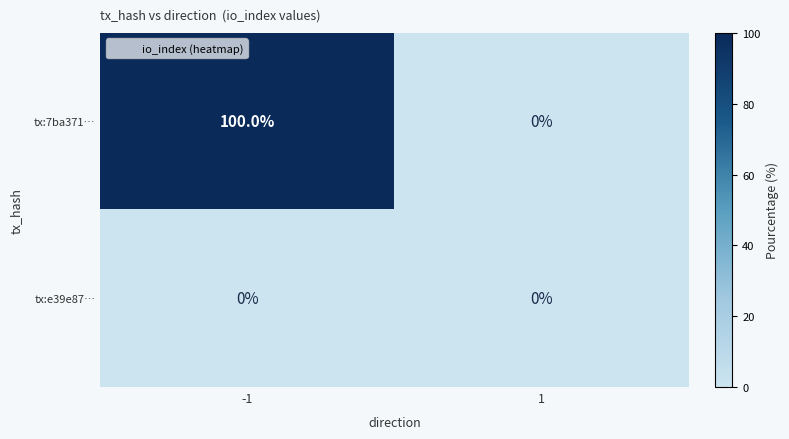

Count the number of categories in the chart.

2